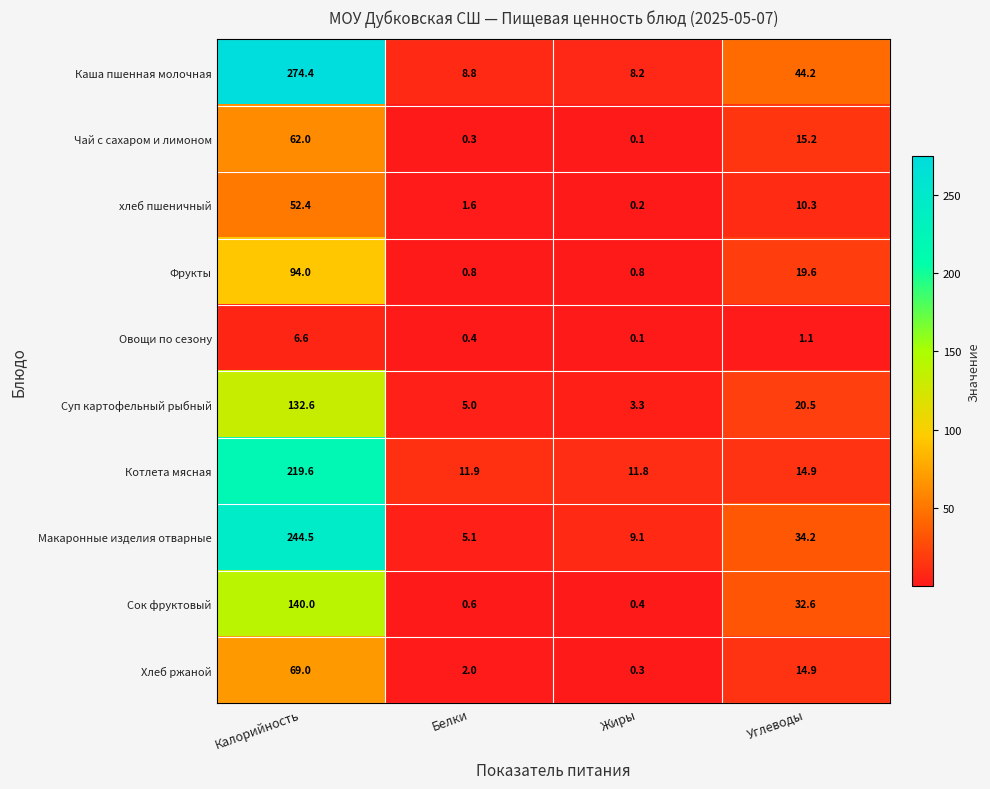

At which category is the sum across all series the highest?

Калорийность